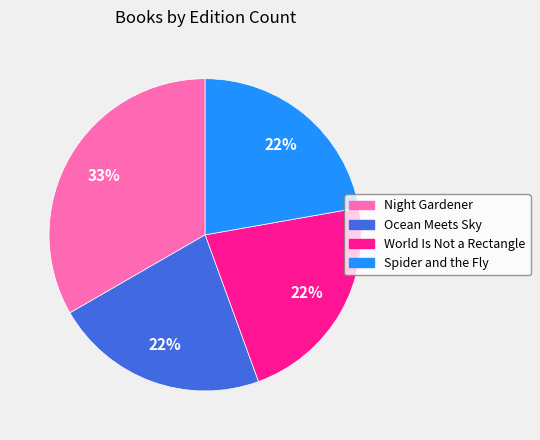

To the nearest percent, what is the average slice percentage?

25%